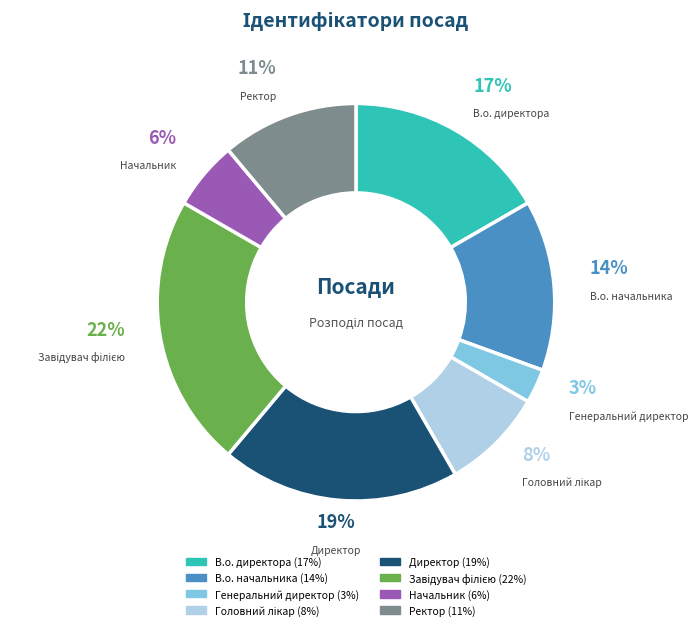

To the nearest percent, what portion does Директор represent?

19%